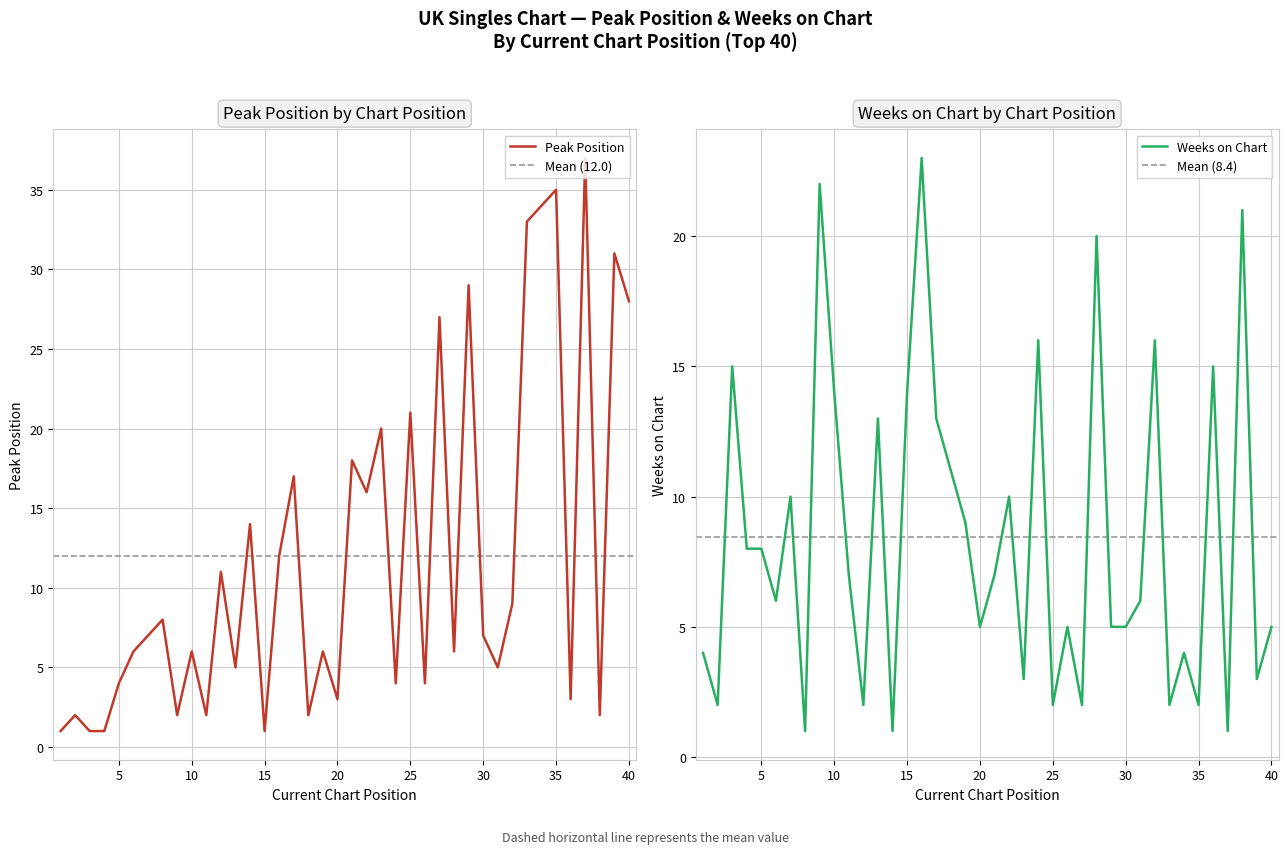

What are all the series names shown in the legend?

Peak Position, Weeks on Chart